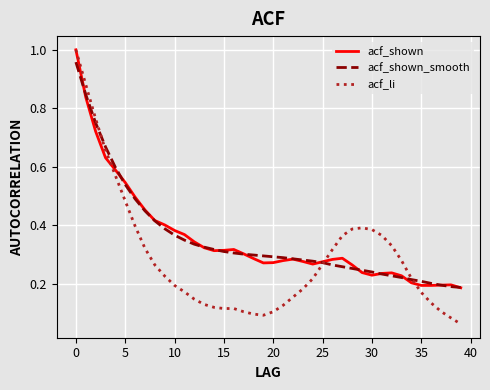

After their last crossing, which series has the higher values: acf_shown or acf_li?

acf_shown